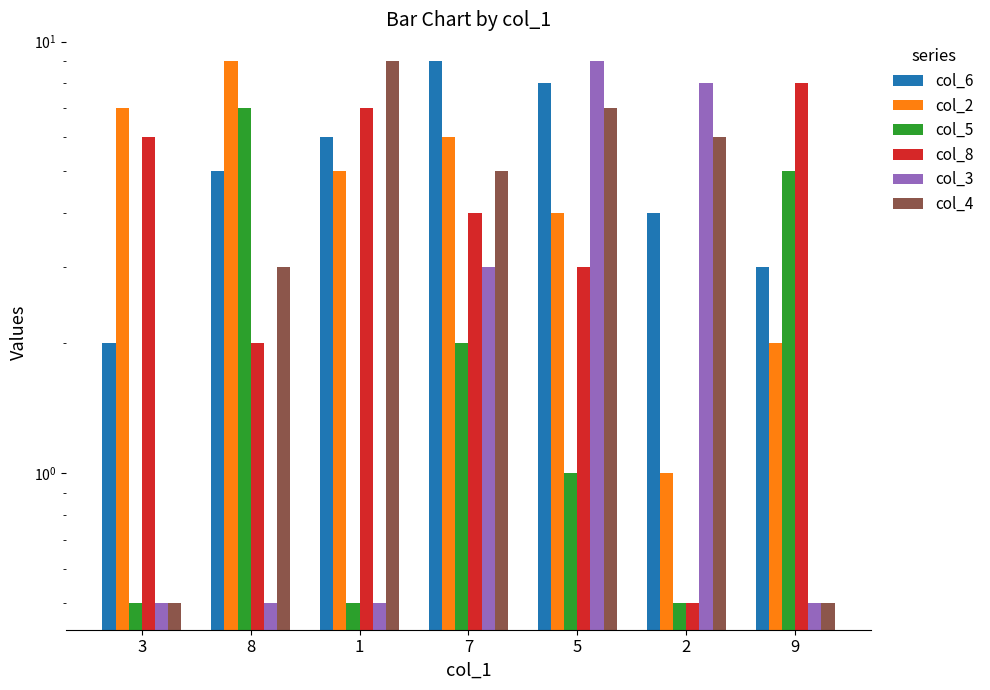

At which label does col_3 reach its minimum?

3